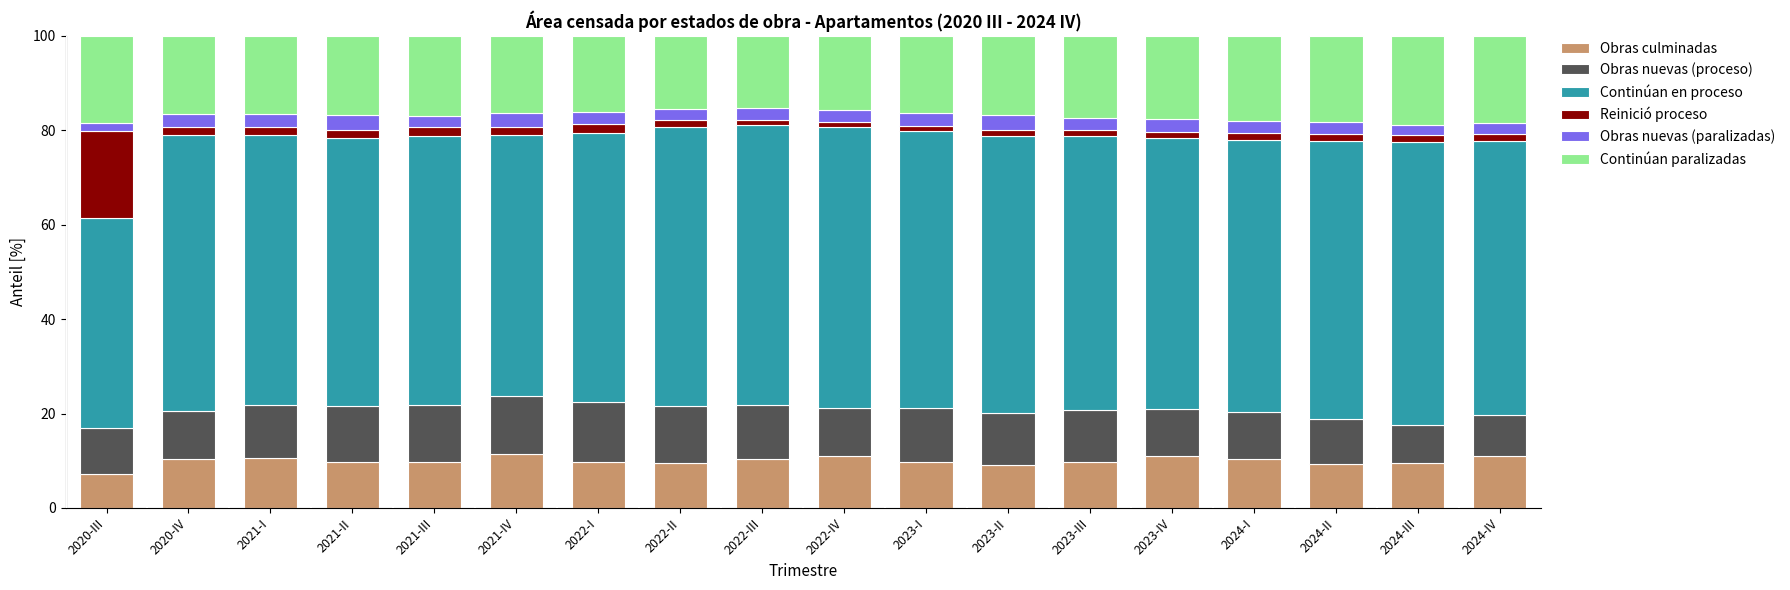

What is the maximum value for Obras nuevas (paralizadas)?

3.3